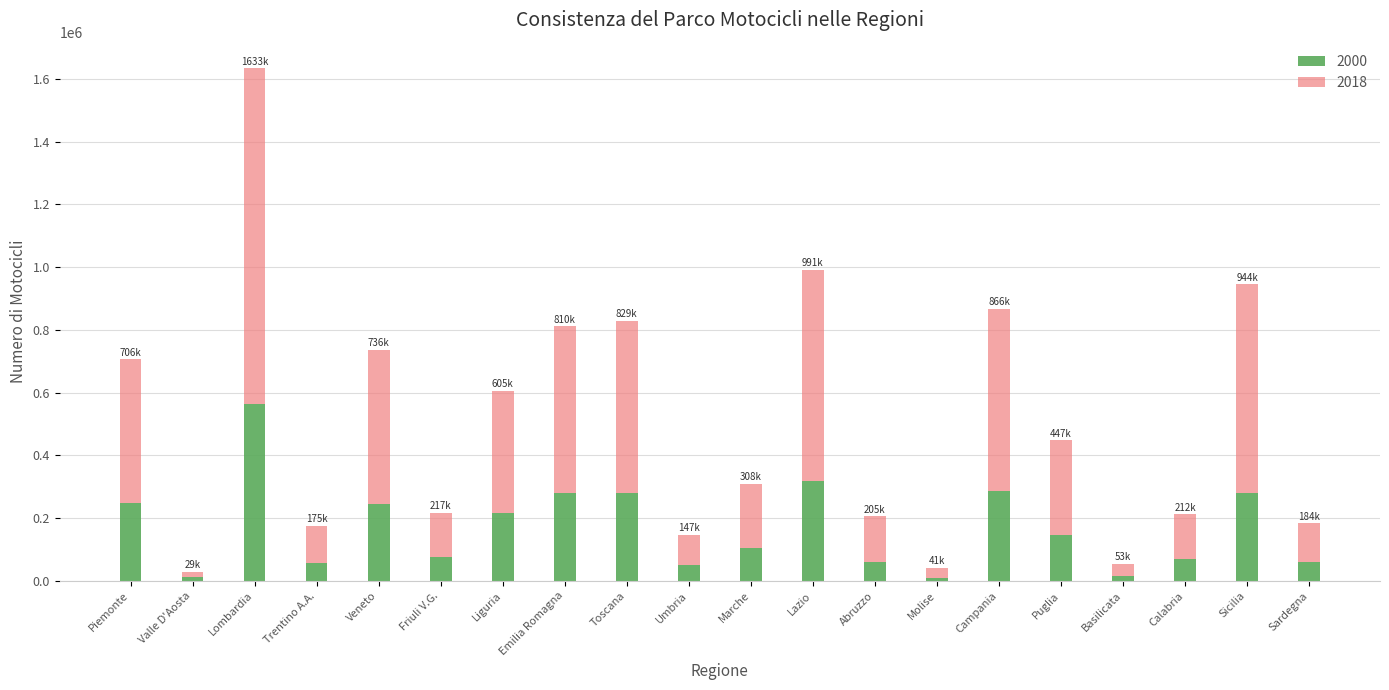

Which category has the highest value in the 2000 series?

Lombardia